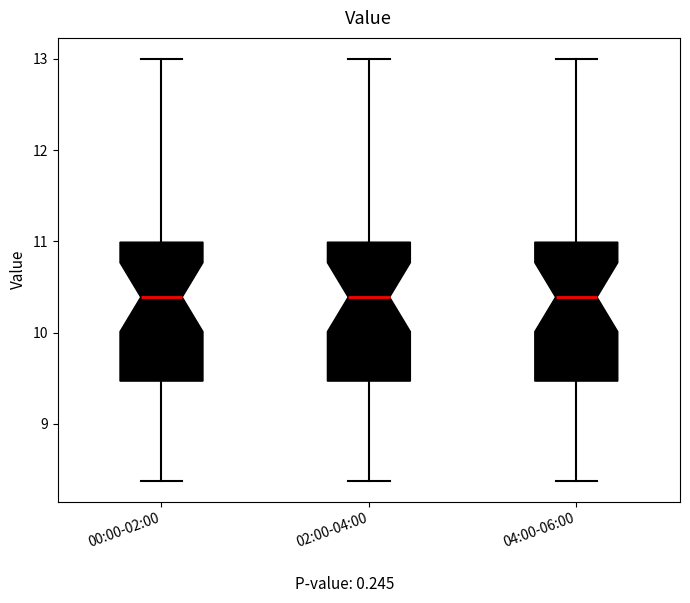

Reading left to right, read every box against the y-axis: the position of its median line, the range the box covers, and the ends of its whiskers. The values are not printed on the chart, so give them approximately, as read against the axis.

00:00-02:00: median 10.4, box 9.5 to 11.0, whiskers 8.4 to 13.0
02:00-04:00: median 10.4, box 9.5 to 11.0, whiskers 8.4 to 13.0
04:00-06:00: median 10.4, box 9.5 to 11.0, whiskers 8.4 to 13.0